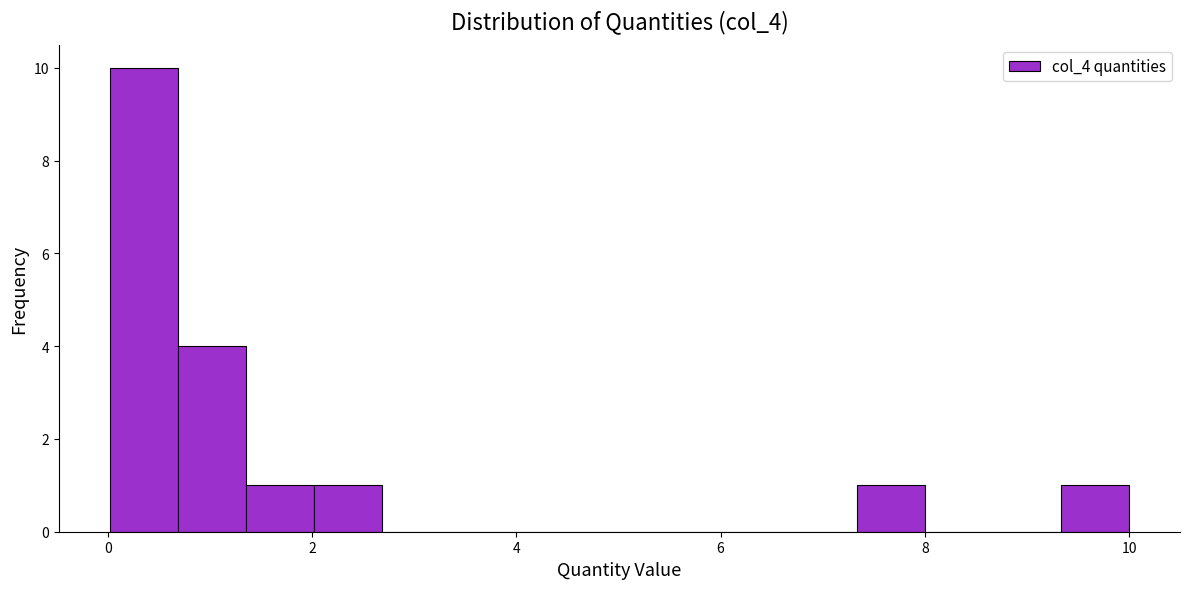

Read against the x-axis, roughly where is the centre of the tallest bar?

0.4